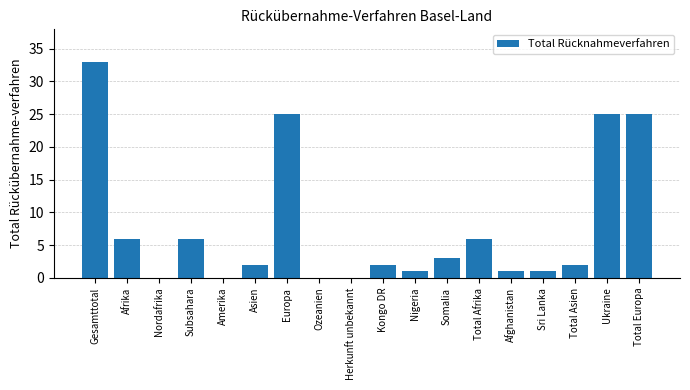

Reading left to right, extract all data points from this chart.

Gesamttotal=33	Afrika=6	Nordafrika=0	Subsahara=6	Amerika=0	Asien=2	Europa=25	Ozeanien=0	Herkunft unbekannt=0	Kongo DR=2	Nigeria=1	Somalia=3	Total Afrika=6	Afghanistan=1	Sri Lanka=1	Total Asien=2	Ukraine=25	Total Europa=25